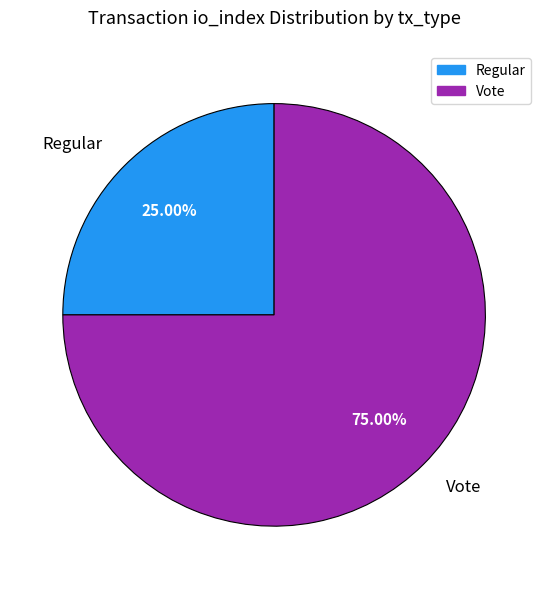

What is the smallest slice in the pie chart?

Regular